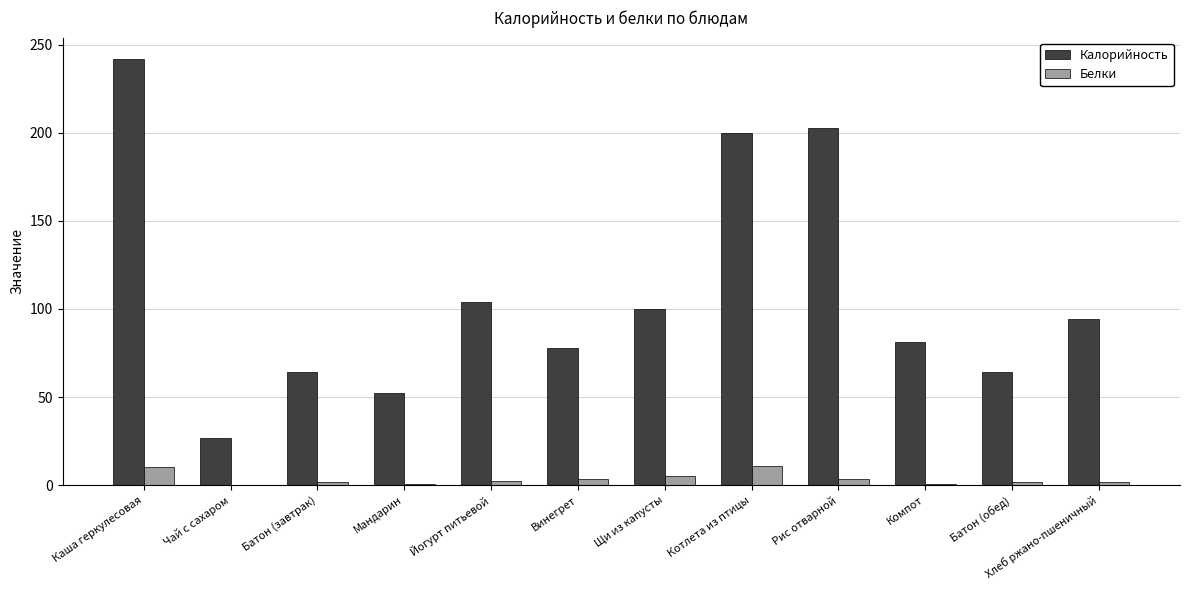

Between Винегрет and Котлета из птицы, which series saw the biggest shift?

Калорийность